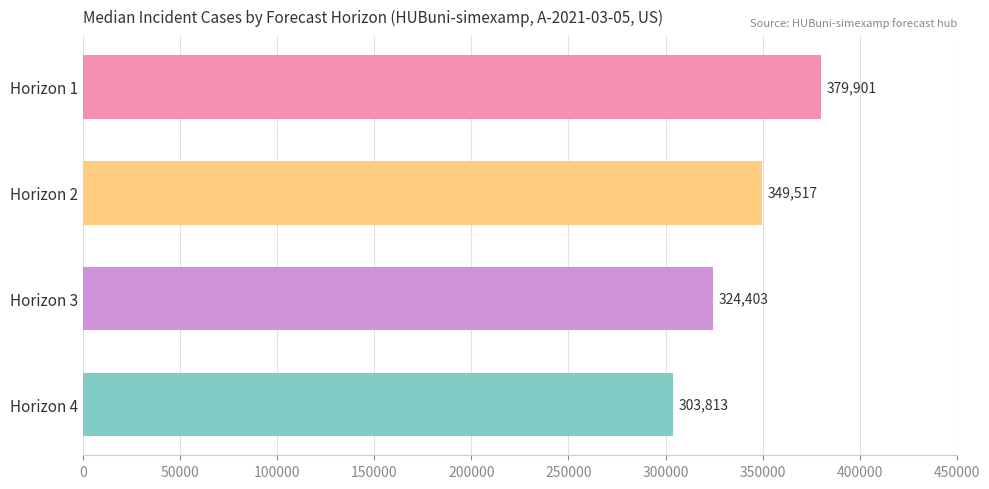

What is the value of the 2nd bar from the top?

349517.0